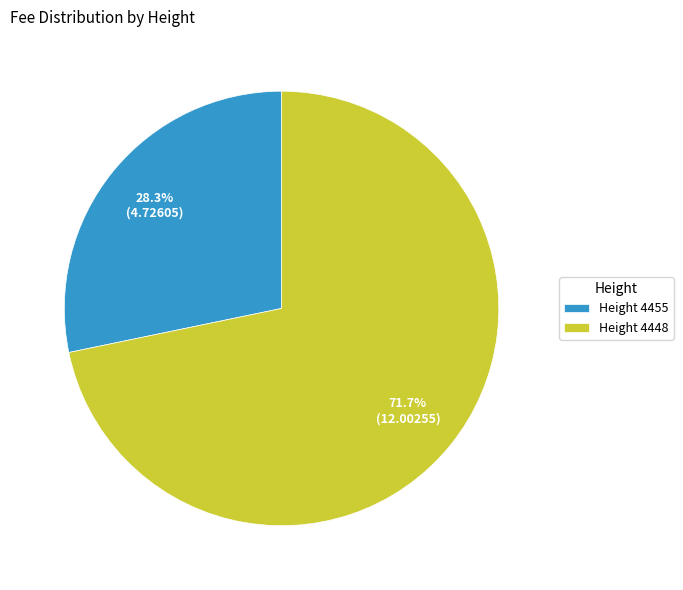

Count the number of slices in the pie.

2